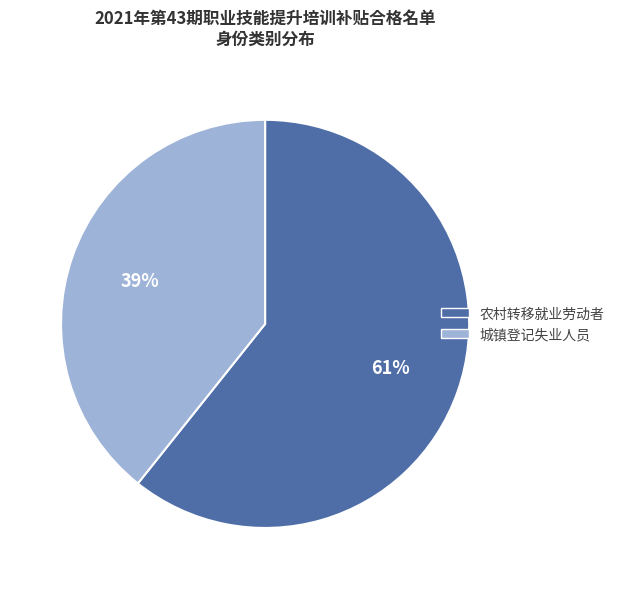

What percentage is the 城镇登记失业人员 slice, to the nearest percent?

39%